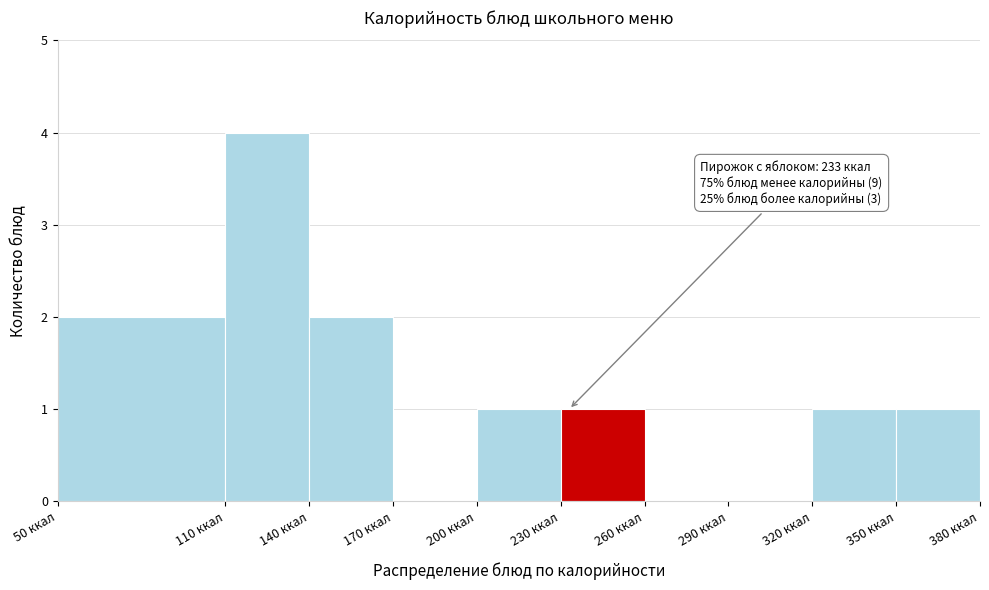

Which range on the x-axis has the tallest bar?

110 to 140